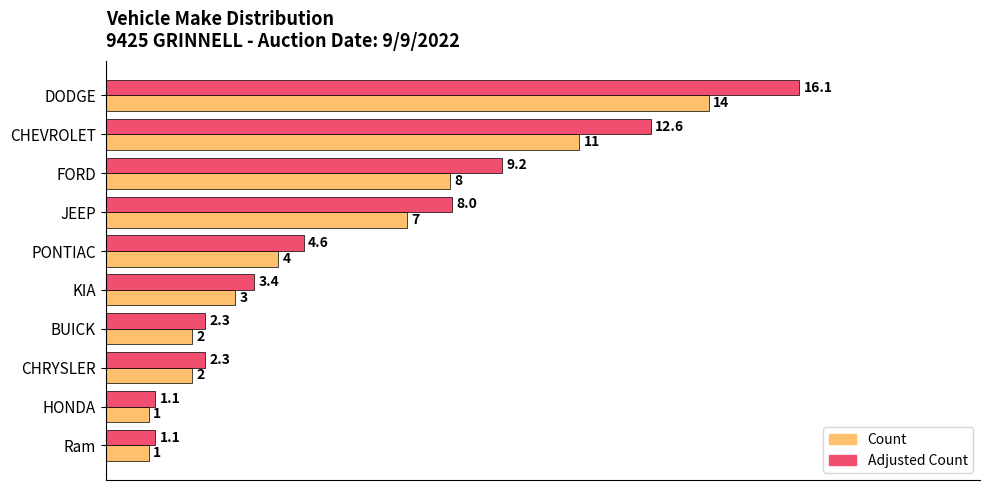

Is the value of Adjusted Count at PONTIAC greater than the value of Count at FORD?

No